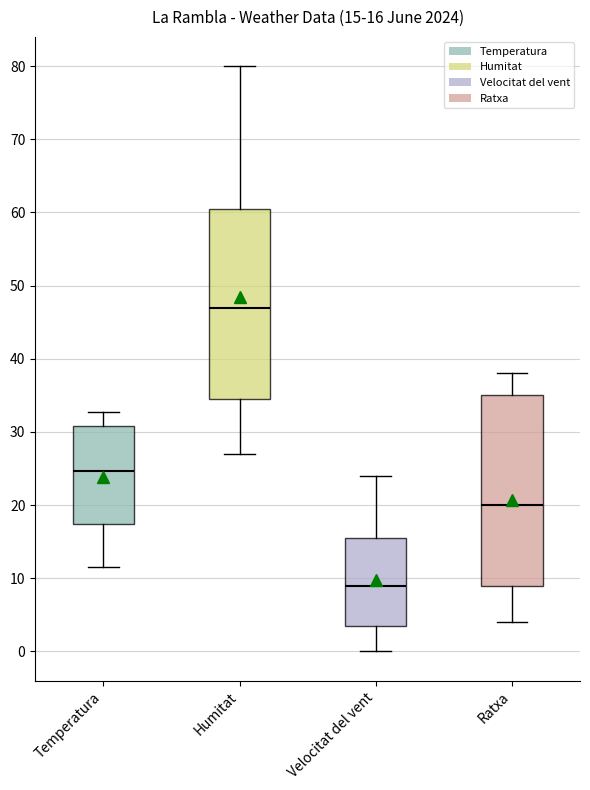

Which box's median line is the highest?

Humitat